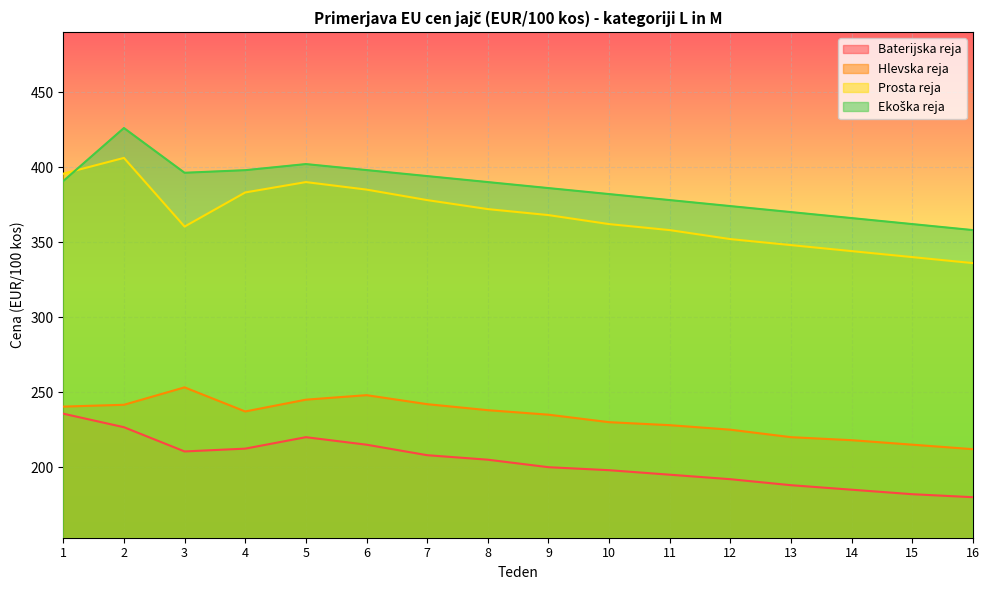

What is the difference between the second highest and second lowest values in the Baterijska reja series?

44.7